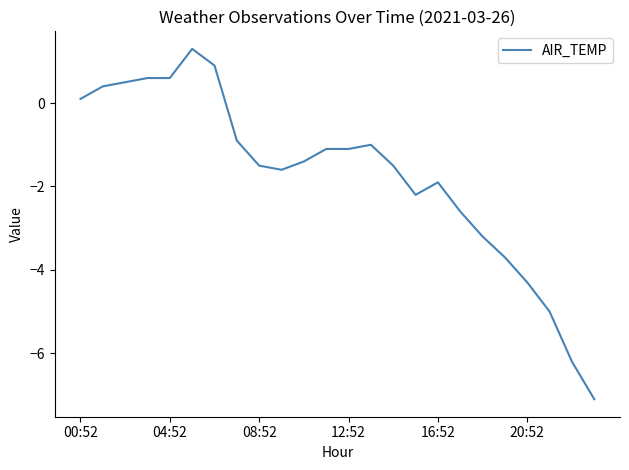

What is the minimum value shown in the chart?

-7.1